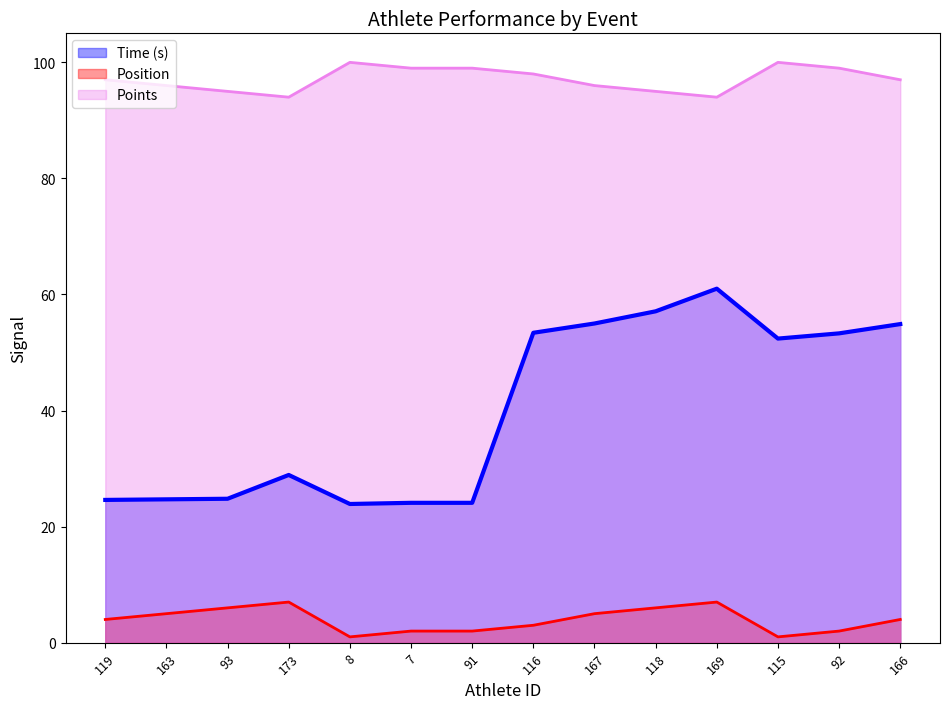

Does the chart have visible grid lines?

No